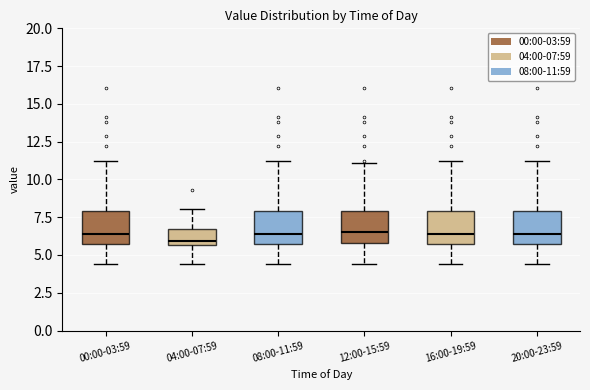

Reading left to right, read every box against the y-axis: the position of its median line, the range the box covers, and the ends of its whiskers. The values are not printed on the chart, so give them approximately, as read against the axis.

00:00-03:59: median 6.5, box 5.5 to 8.0, whiskers 4.5 to 11.5
04:00-07:59: median 6.0, box 5.5 to 6.5, whiskers 4.5 to 8.0
08:00-11:59: median 6.5, box 5.5 to 8.0, whiskers 4.5 to 11.5
12:00-15:59: median 6.5, box 6.0 to 8.0, whiskers 4.5 to 11.0
16:00-19:59: median 6.5, box 5.5 to 8.0, whiskers 4.5 to 11.5
20:00-23:59: median 6.5, box 5.5 to 8.0, whiskers 4.5 to 11.5